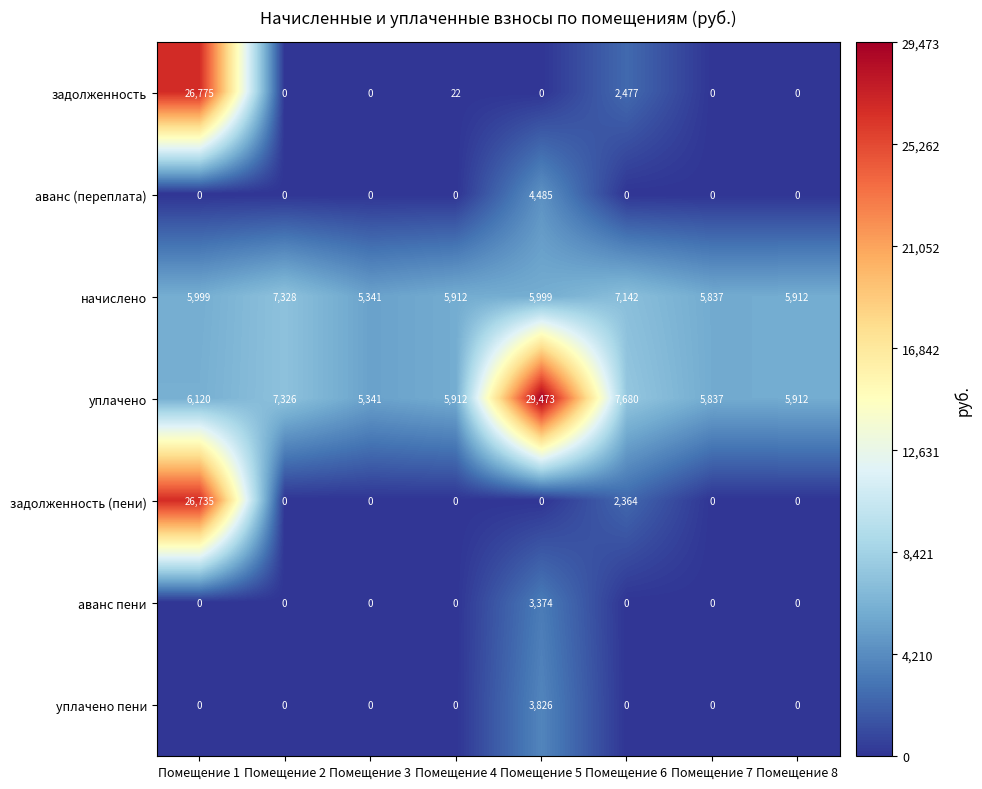

True or false: задолженность (пени) has a value of 0 at Помещение 5.

True